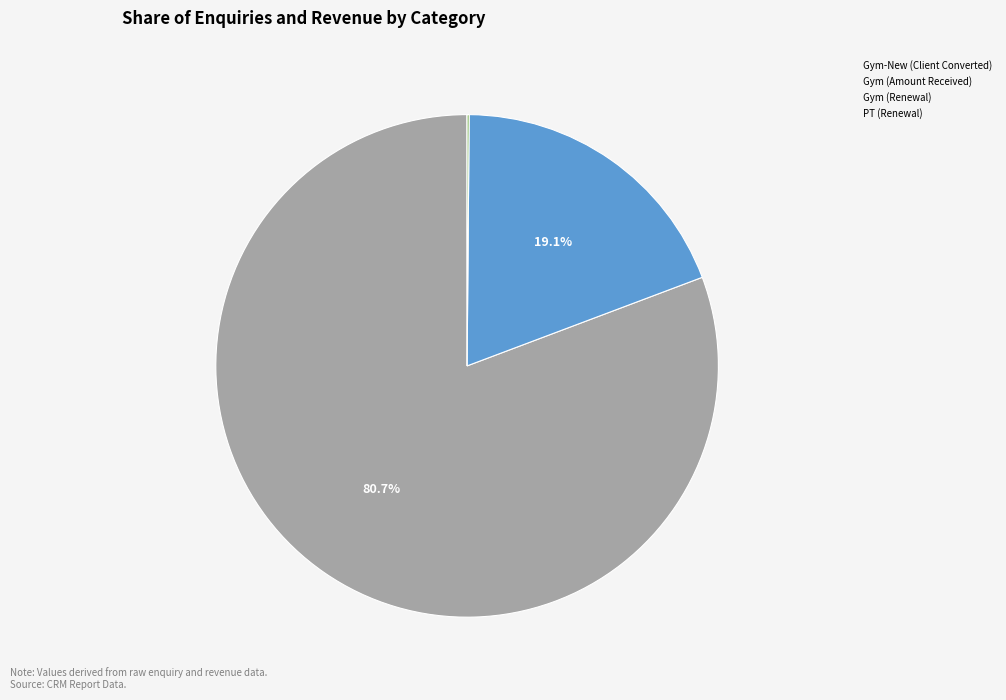

Is there a majority slice in this chart?

Yes